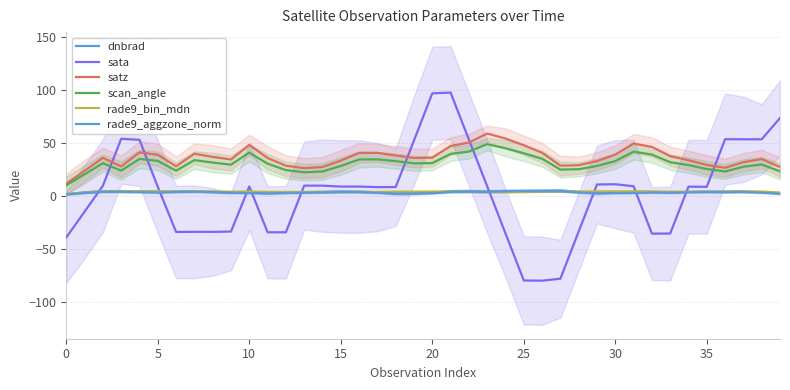

True or false: sata and rade9_aggzone_norm intersect in this chart.

True